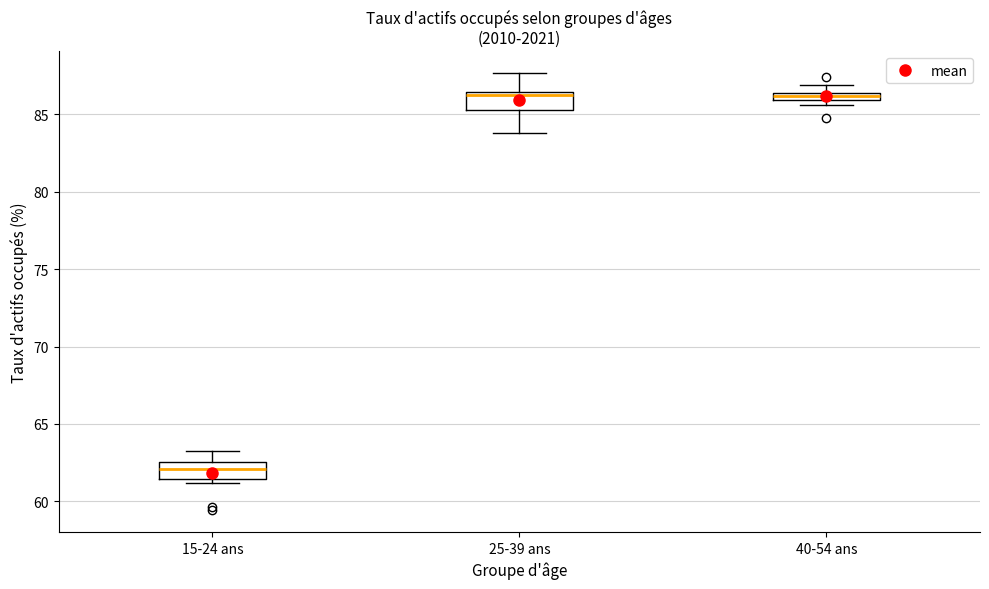

Where is the upper edge of the box for 40-54 ans on the y-axis? The values are not printed on the chart, so give them approximately, as read against the axis.

86.5